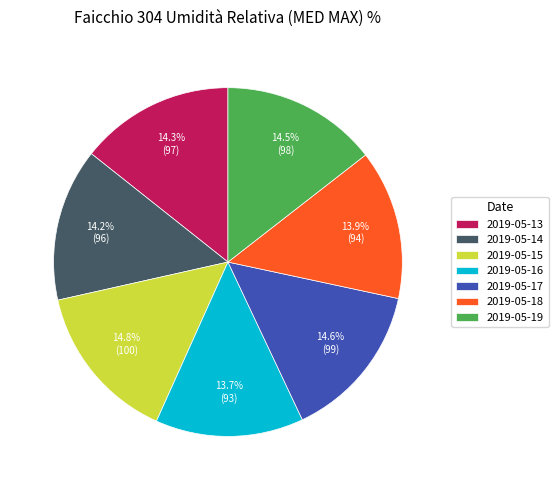

What percentage is the 2019-05-13 slice, to the nearest percent?

14%